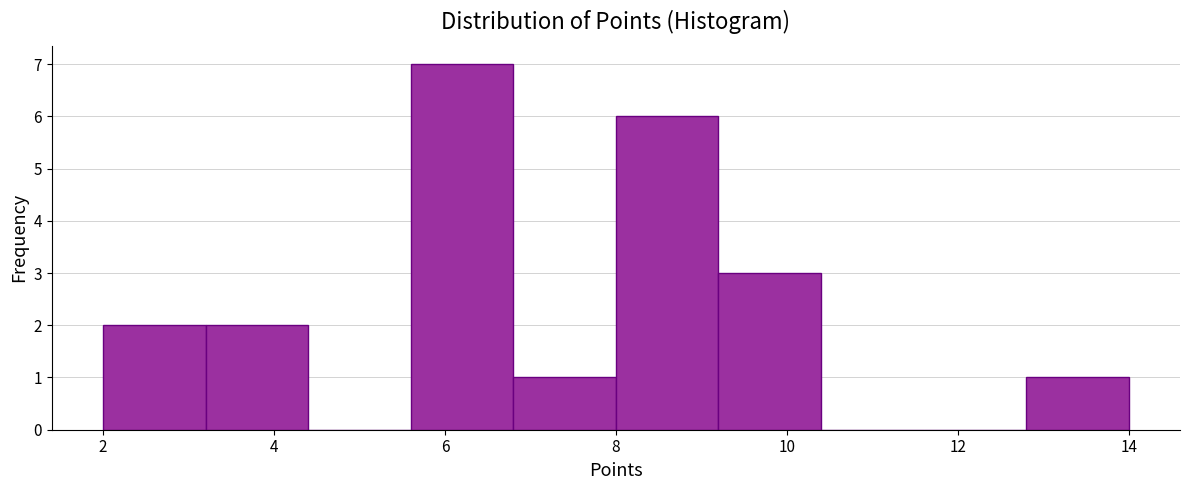

Reading left to right, list every bar in this chart as the range it spans on the x-axis followed by its height. The values are not printed on the chart, so give them approximately, as read against the axis.

2.0 to 3.2: 2
3.2 to 4.4: 2
4.4 to 5.6: 0
5.6 to 6.8: 7
6.8 to 8.0: 1
8.0 to 9.2: 6
9.2 to 10.4: 3
10.4 to 11.6: 0
11.6 to 12.8: 0
12.8 to 14.0: 1